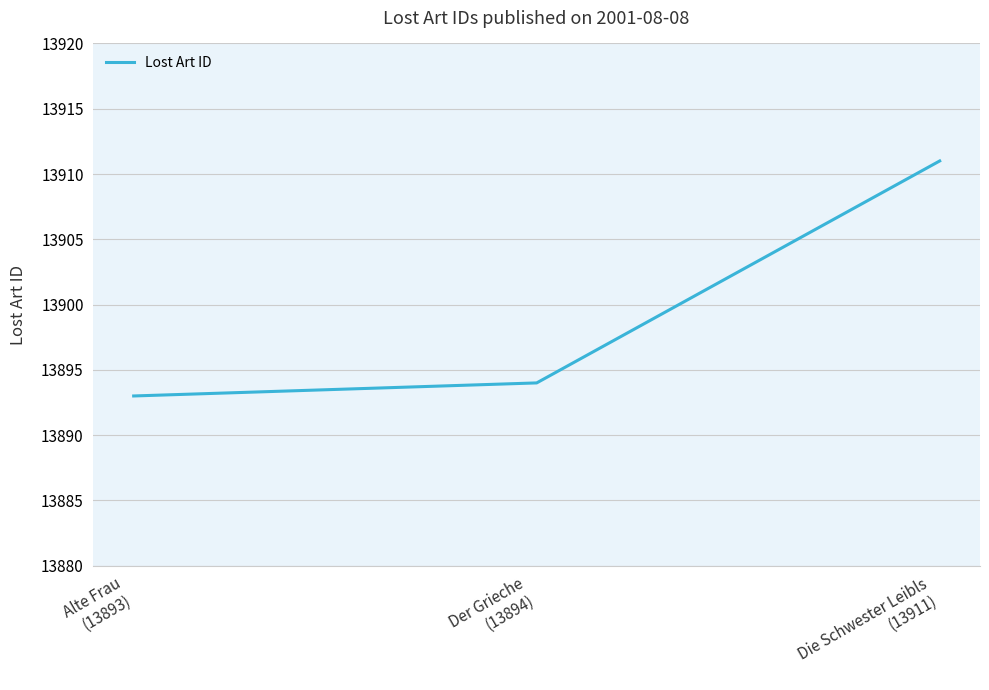

What is the approximate value at Alte Frau
(13893), to the nearest 5?

13895